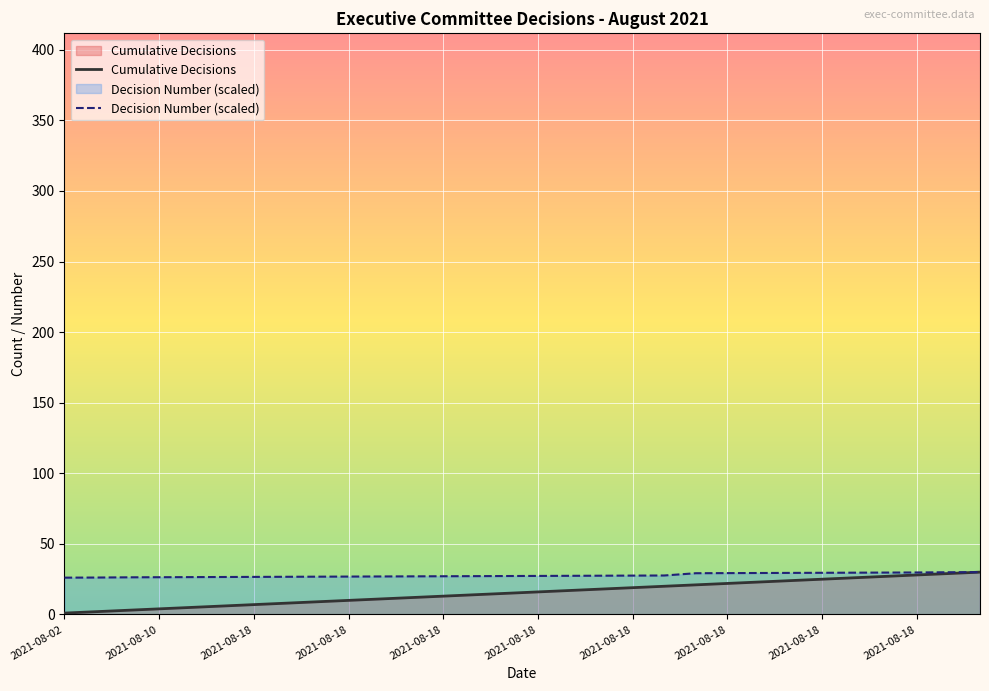

At 2021-08-06, list the series in order from largest to smallest.

Decision Number, Cumulative Decisions